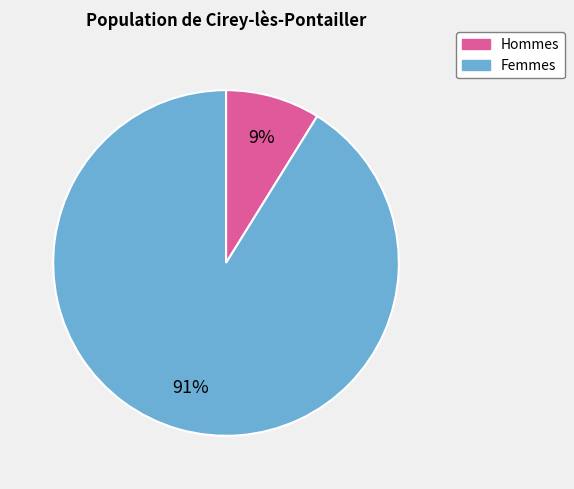

True or false: Femmes accounts for 99% of the total.

False